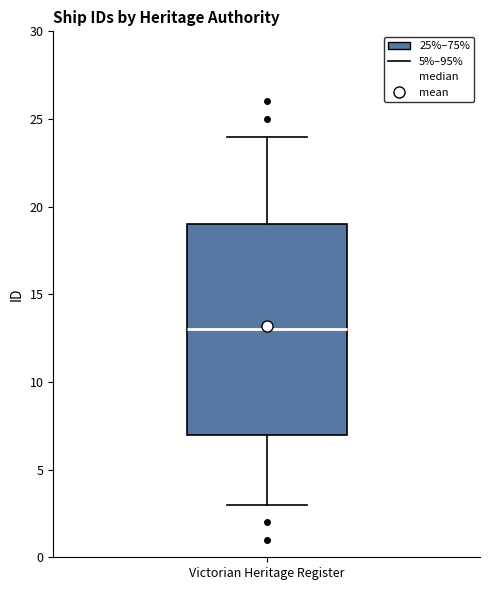

Transcribe this box plot: give where the median line is, the range the box spans, and where the two whiskers end, as read against the y-axis. The values are not printed on the chart, so give them approximately, as read against the axis.

median 13, box 7 to 19, whiskers 3 to 24